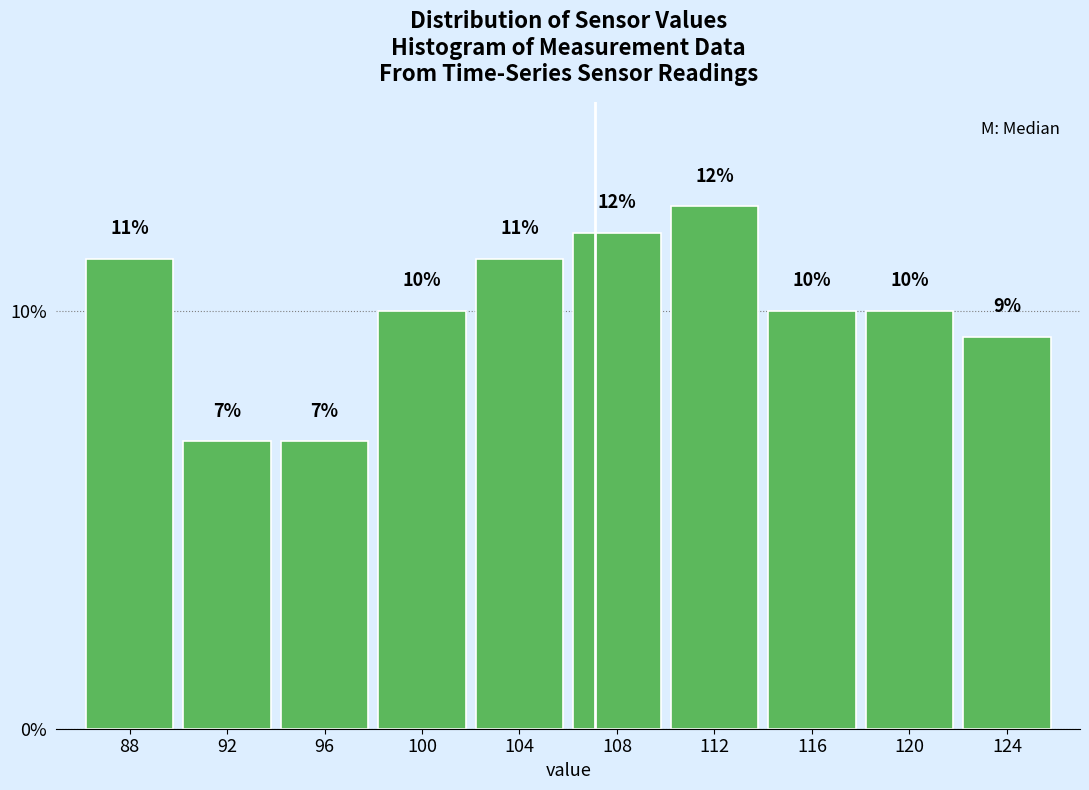

How many bars are there in total?

10